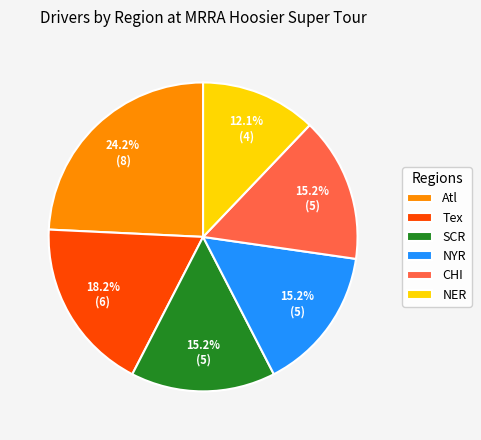

Is the sum of NER and Atl greater than half?

No